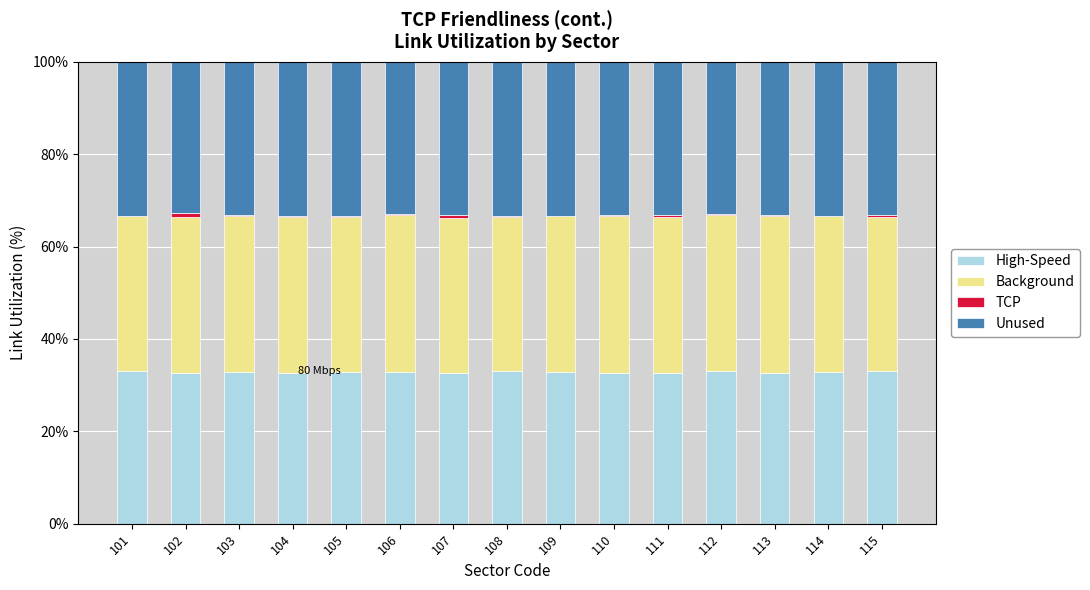

Is it true that High-Speed equals 33.0 at 112?

True